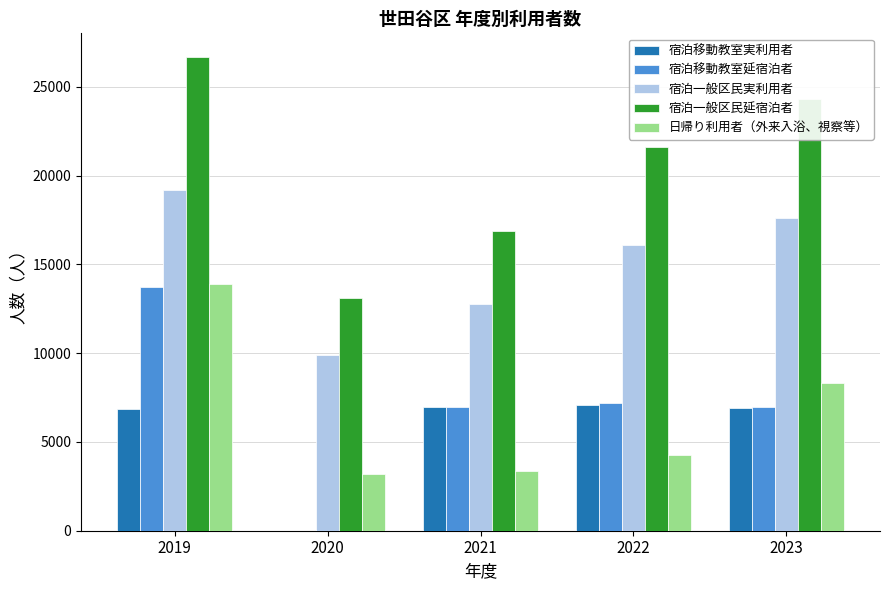

The 宿泊移動教室延宿泊者 series shows 6995 at 2023. True or false?

True